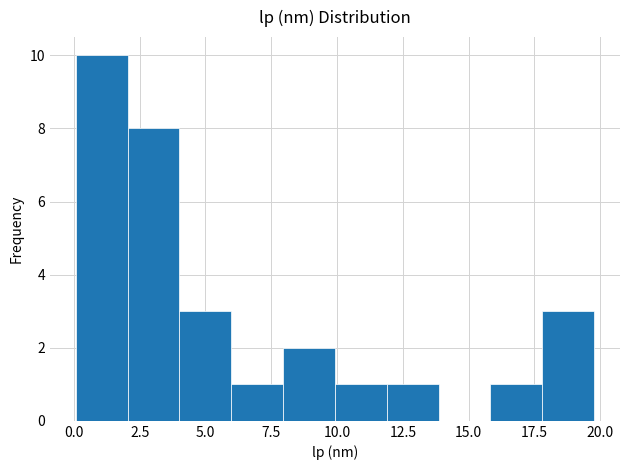

Read against the x-axis, roughly where is the centre of the tallest bar?

1.0